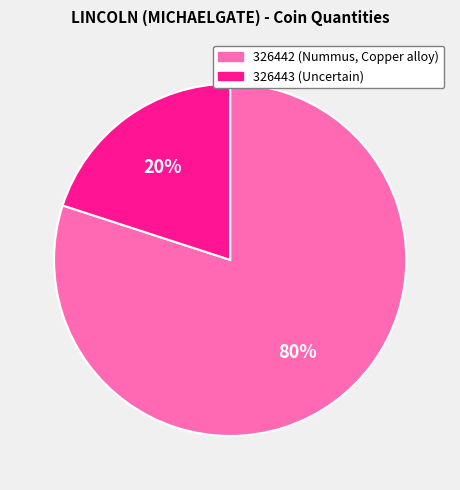

To the nearest percent, what is the combined percentage of 326443 and 326442?

100%